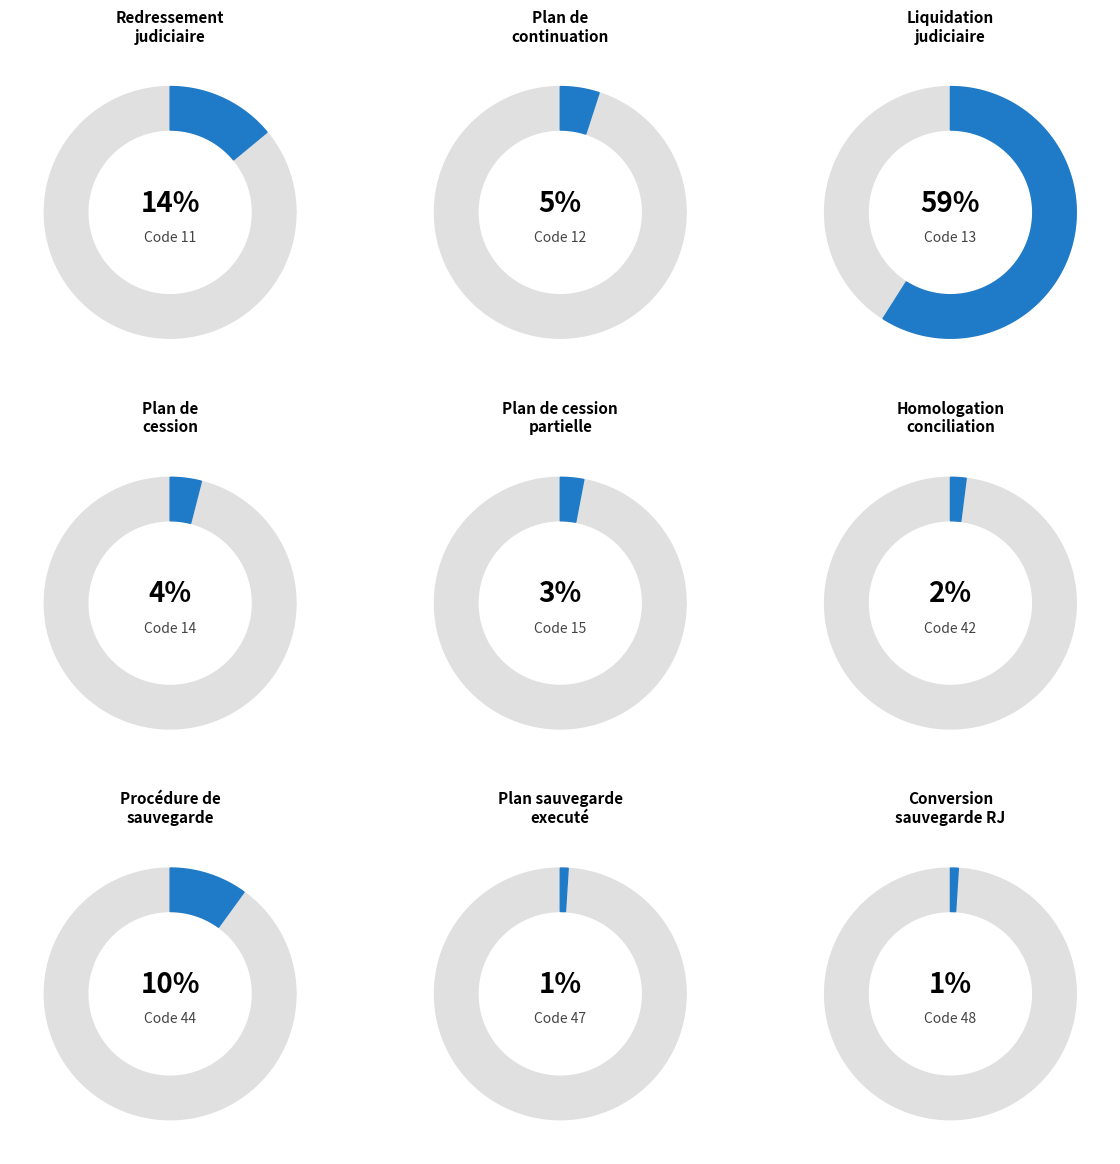

Count the number of slices in the pie.

9